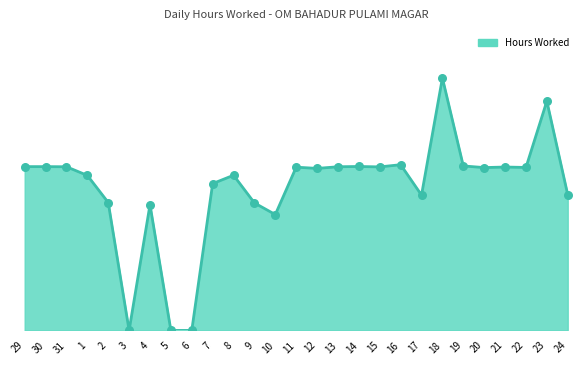

Which has a higher value, 9 or 23?

23